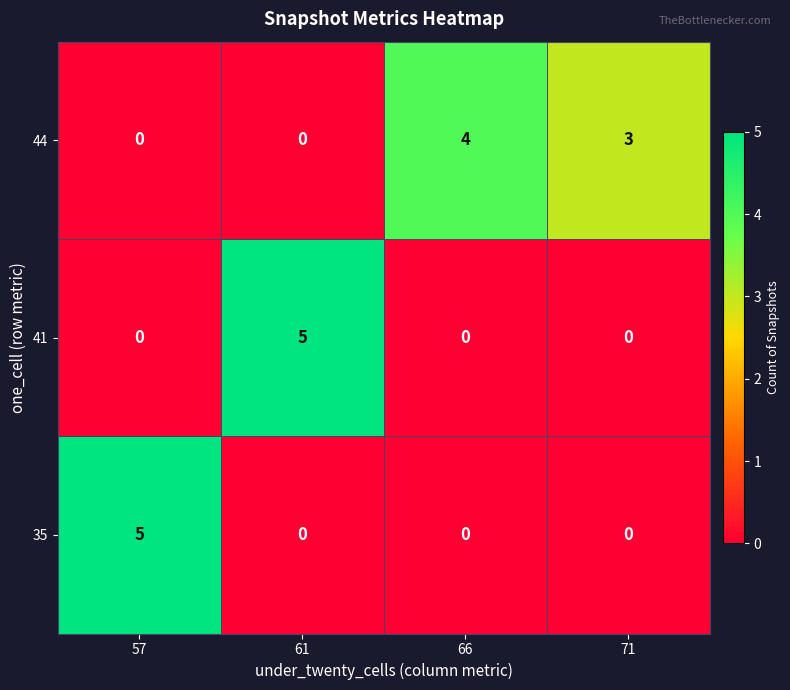

Between 57 and 66, which series saw the biggest shift?

35